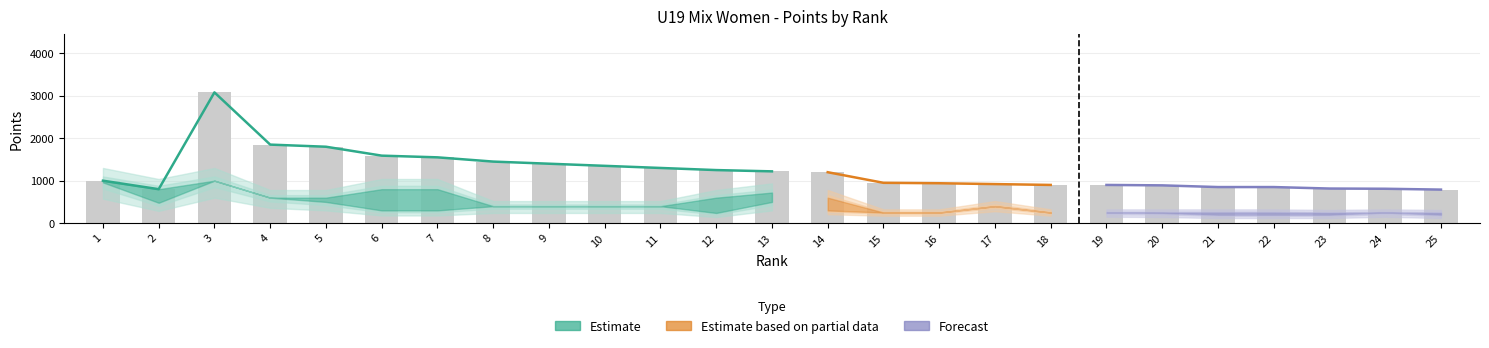

Which has a higher value, 2 or 15?

15